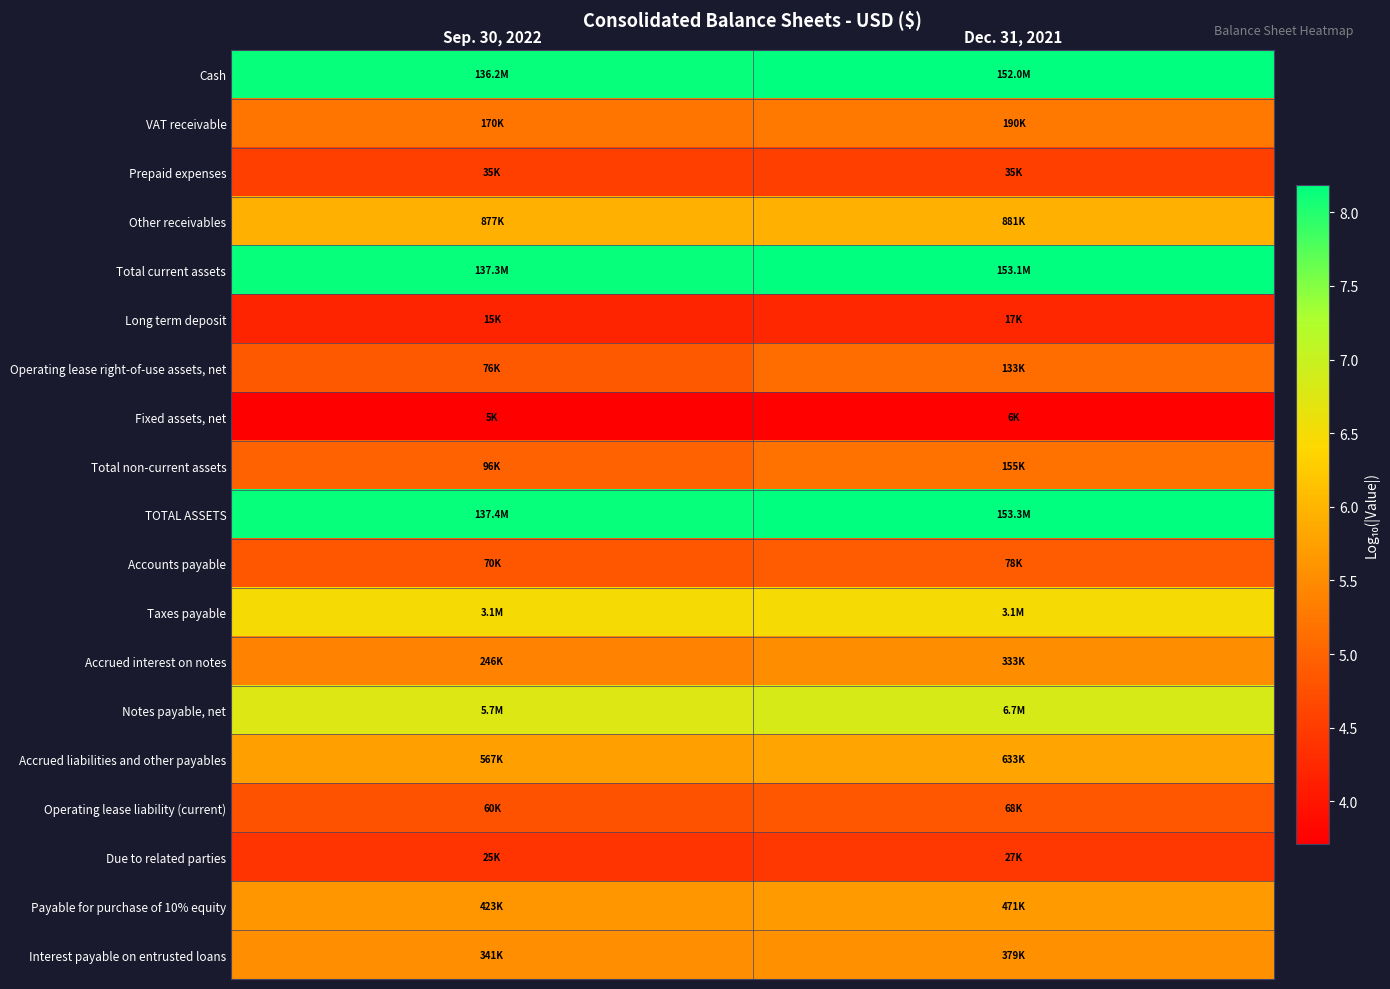

At Dec. 31, 2021, list the series in order from largest to smallest.

TOTAL ASSETS, Total current assets, Cash, Notes payable, net, Taxes payable, Other receivables, Accrued liabilities and other payables, Payable for purchase of 10% equity, Interest payable on entrusted loans, Accrued interest on notes, VAT receivable, Total non-current assets, Operating lease right-of-use assets, net, Accounts payable, Operating lease liability (current), Prepaid expenses, Due to related parties, Long term deposit, Fixed assets, net